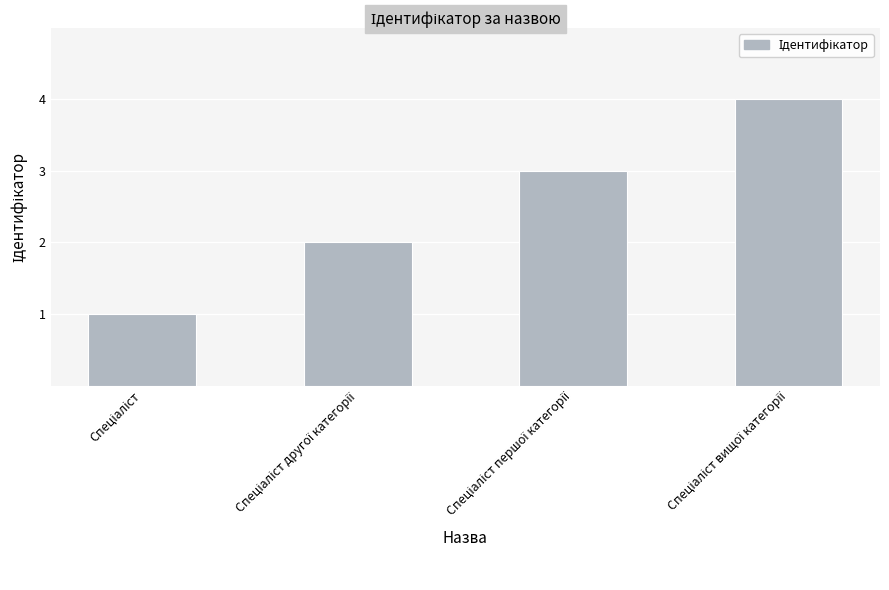

What is the greatest value displayed?

4